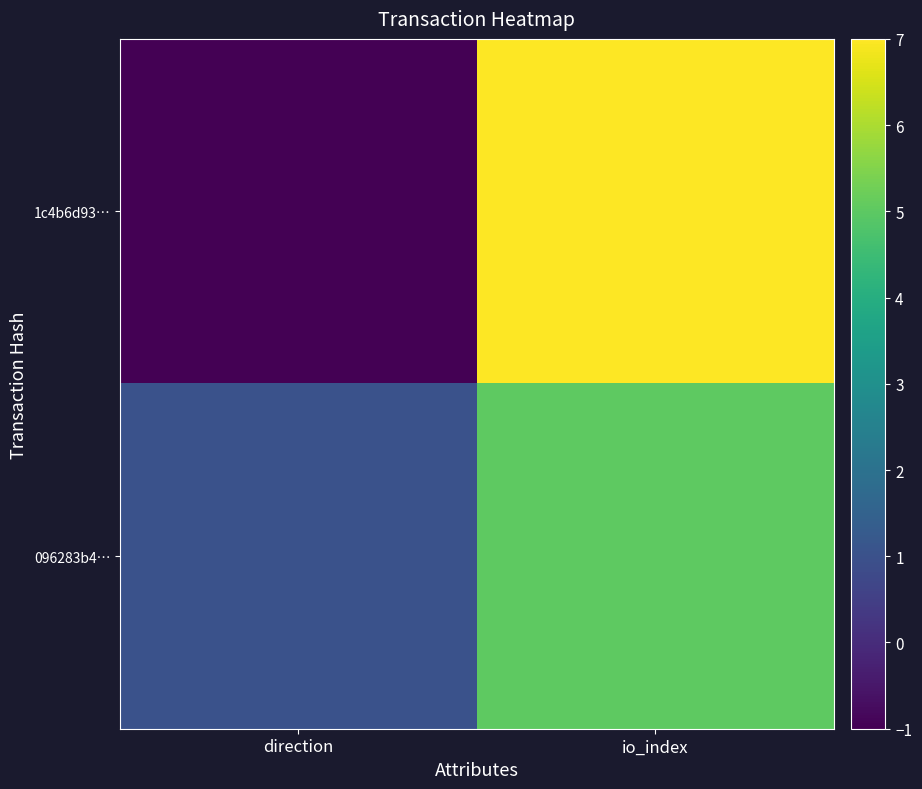

What is the spread (max minus min) of values at direction?

2